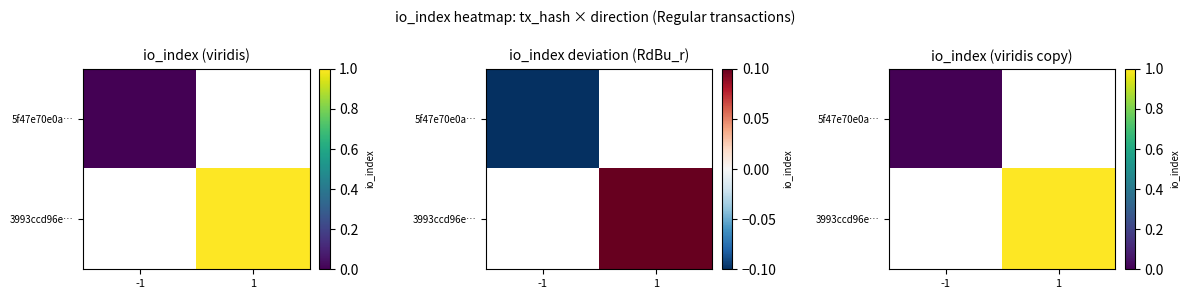

Which series has the widest spread of values?

5f47e70e0a…